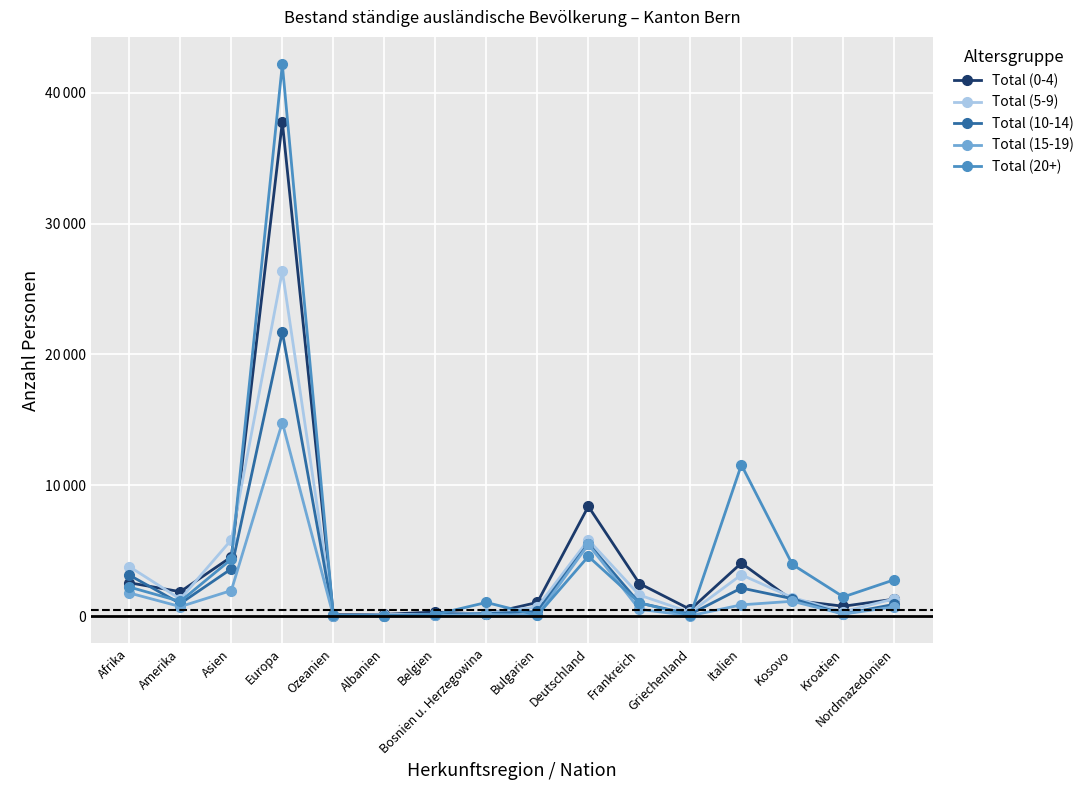

What are all the series names shown in the legend?

Total (0-4), Total (5-9), Total (10-14), Total (15-19), Total (20+)